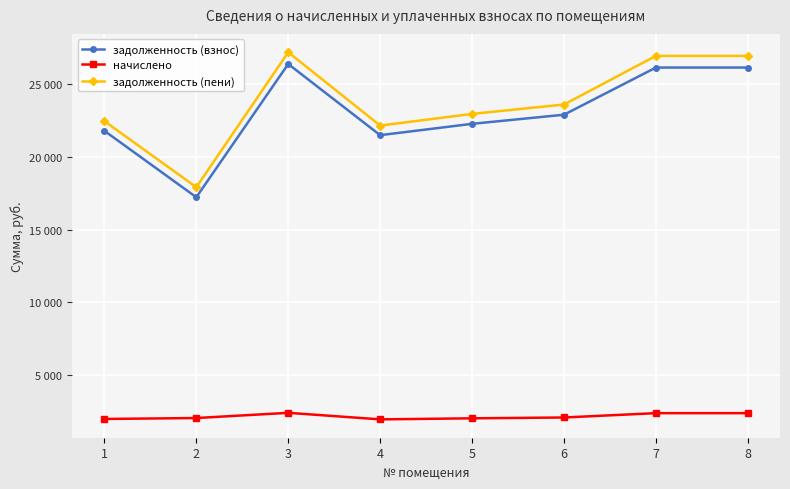

True or false: задолженность (пени) and начислено intersect in this chart.

False